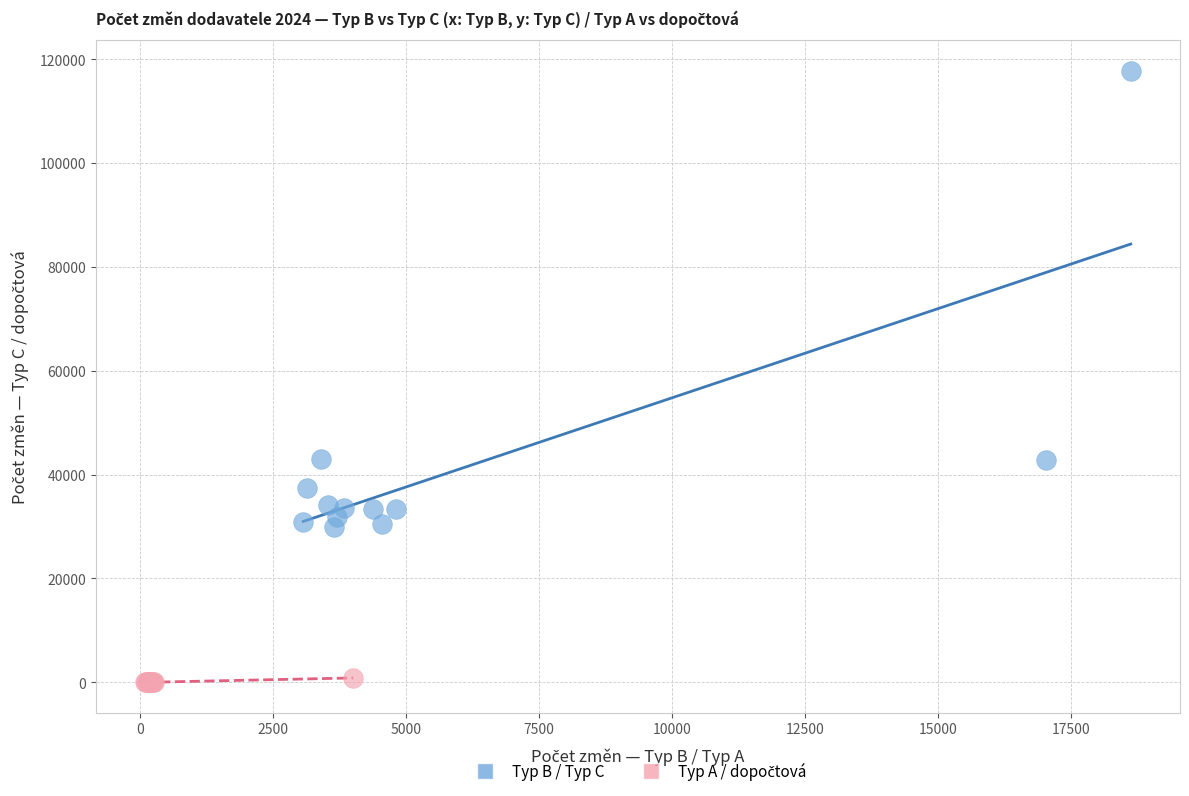

Which series contains the highest Y value?

Typ B / Typ C